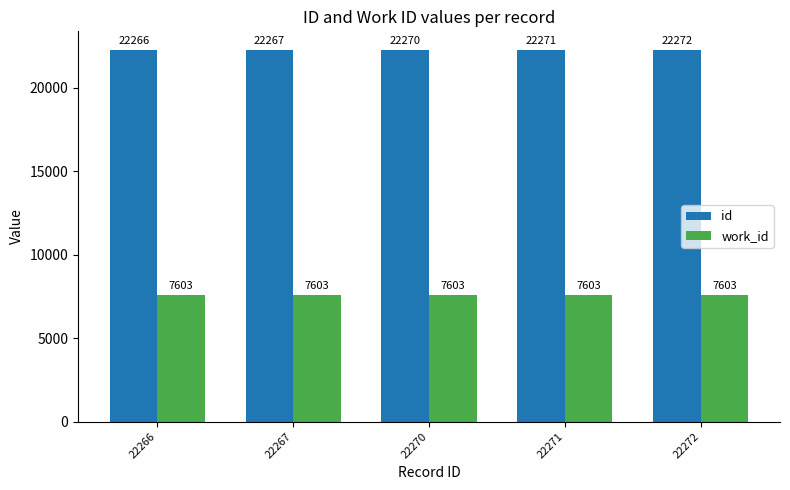

What is the sum of the id values at 22267 and 22270?

44537